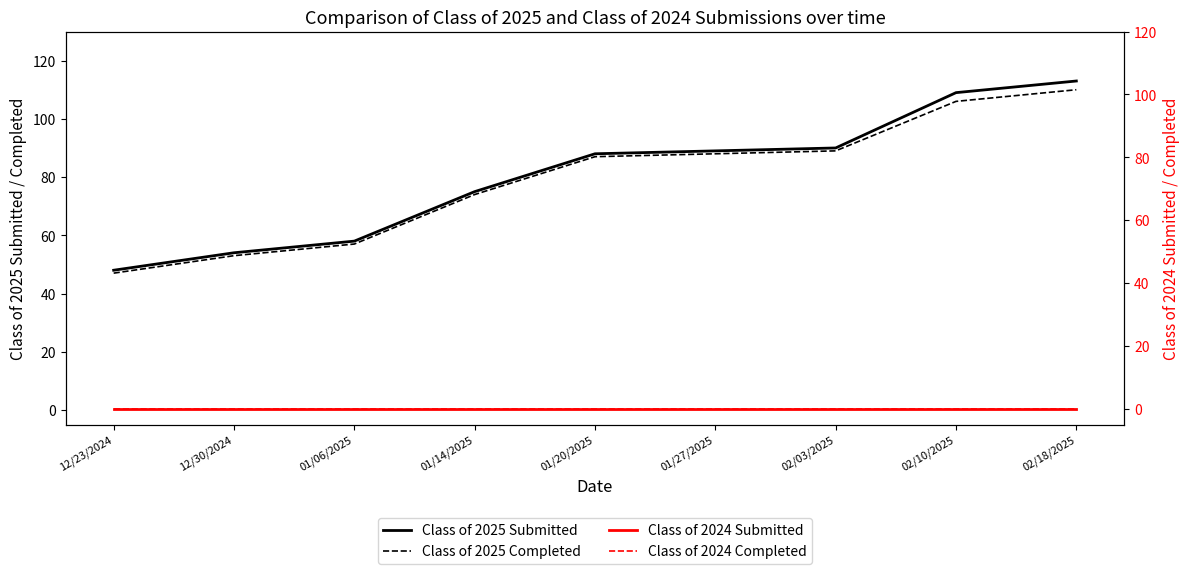

What is the minimum value for Class of 2025 Completed?

47